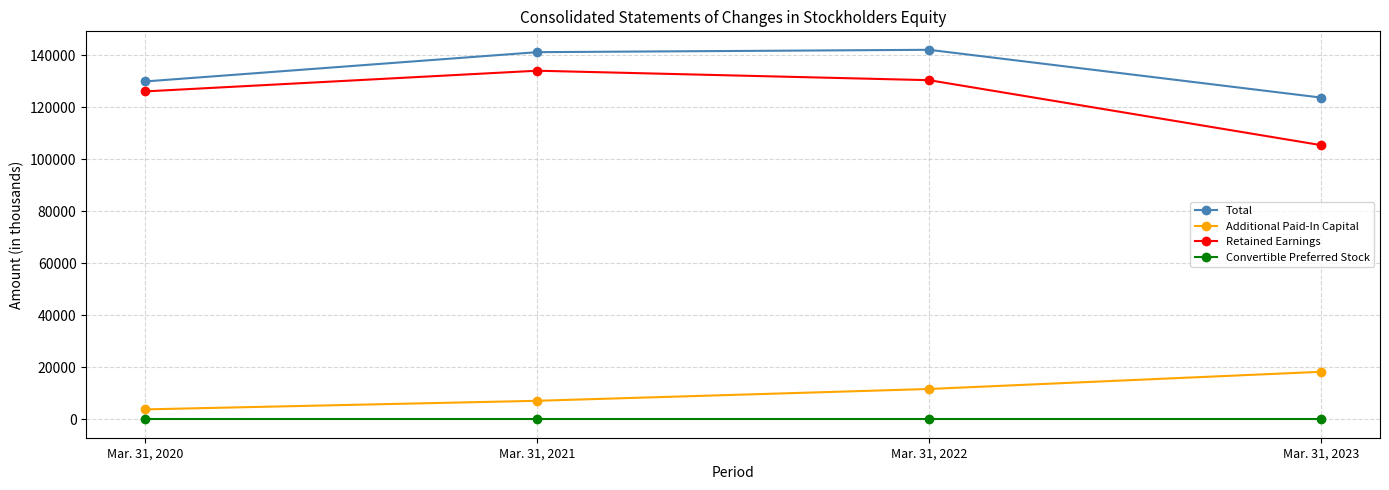

What is the average value of the Convertible Preferred Stock series?

9